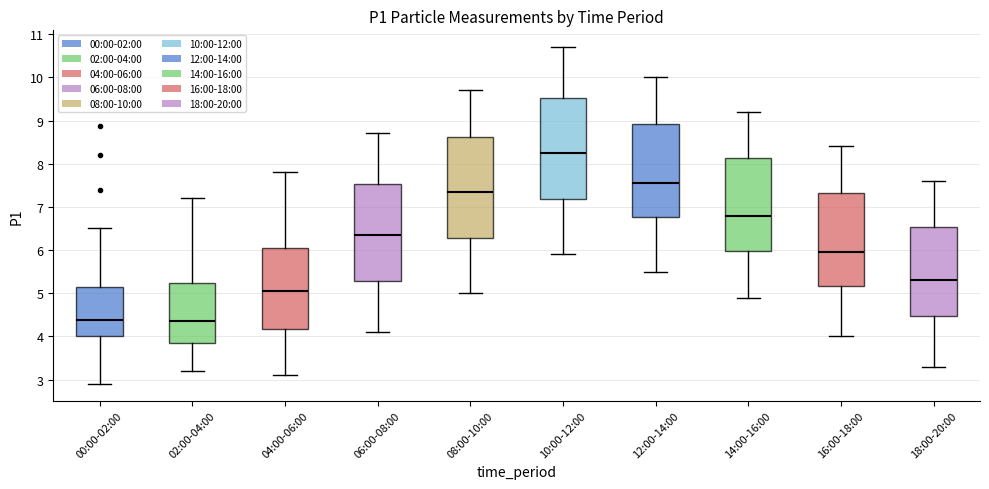

Reading left to right, transcribe this box plot: for each box, give where its median line is, the range the box spans, and where its two whiskers end, as read against the y-axis. The values are not printed on the chart, so give them approximately, as read against the axis.

00:00-02:00: median 4.4, box 4.0 to 5.1, whiskers 2.9 to 6.5
02:00-04:00: median 4.4, box 3.8 to 5.2, whiskers 3.2 to 7.2
04:00-06:00: median 5.1, box 4.2 to 6.1, whiskers 3.1 to 7.8
06:00-08:00: median 6.4, box 5.3 to 7.5, whiskers 4.1 to 8.7
08:00-10:00: median 7.4, box 6.3 to 8.6, whiskers 5.0 to 9.7
10:00-12:00: median 8.3, box 7.2 to 9.5, whiskers 5.9 to 10.7
12:00-14:00: median 7.6, box 6.8 to 8.9, whiskers 5.5 to 10.0
14:00-16:00: median 6.8, box 6.0 to 8.1, whiskers 4.9 to 9.2
16:00-18:00: median 6.0, box 5.2 to 7.3, whiskers 4.0 to 8.4
18:00-20:00: median 5.3, box 4.5 to 6.5, whiskers 3.3 to 7.6